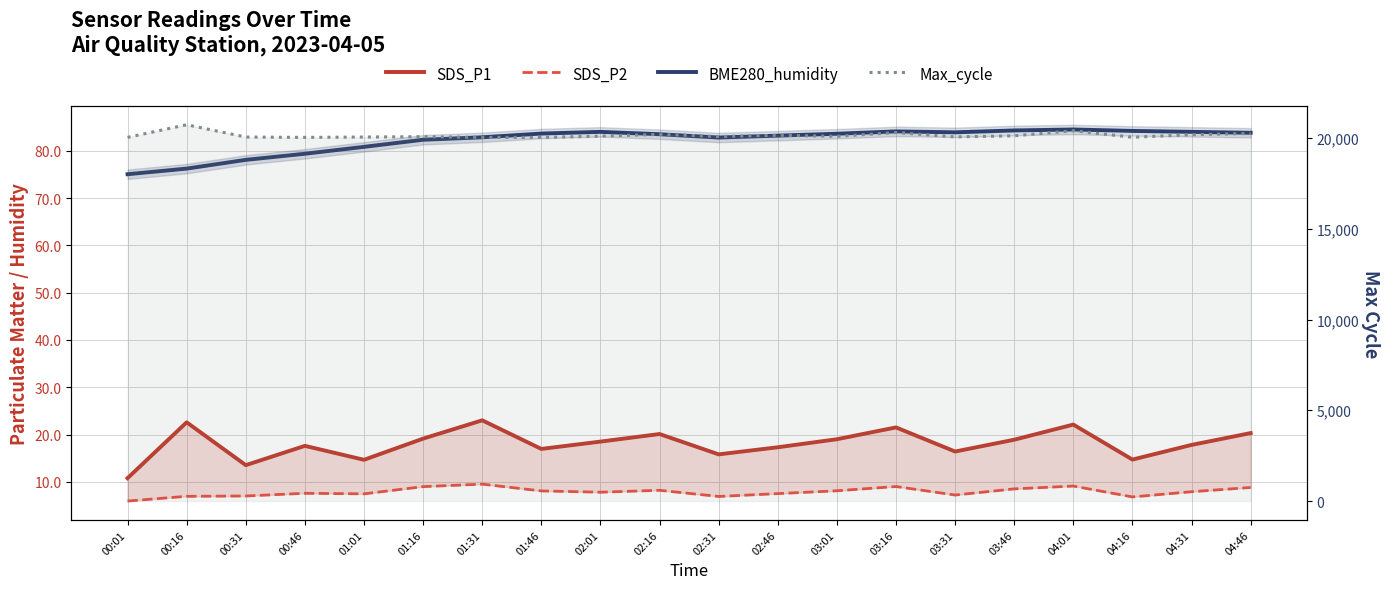

How many lines are shown in the chart?

4